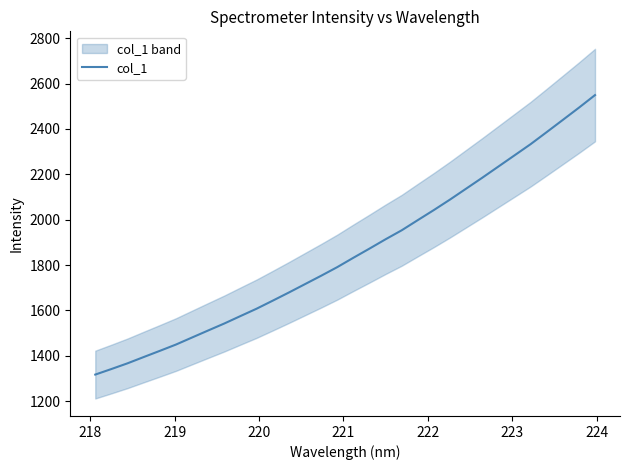

What is the highest value of the col_1 series?

2549.1